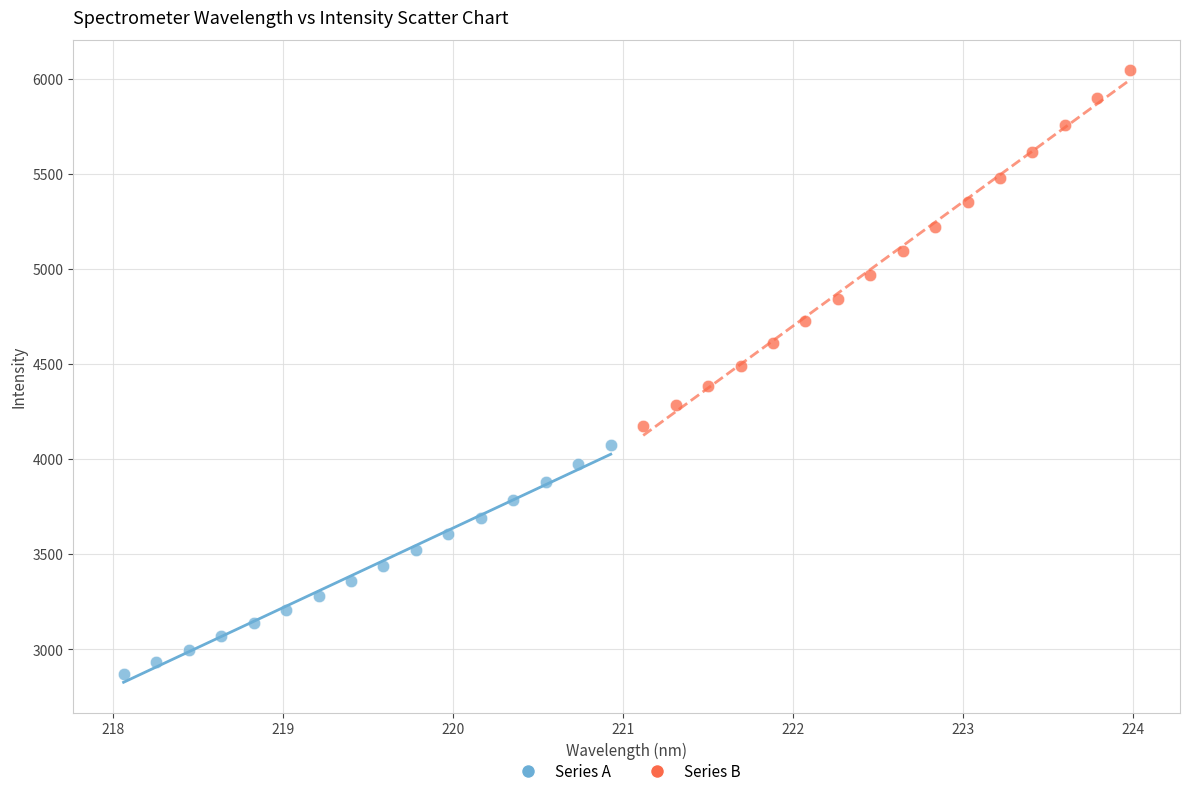

Which series has the largest Y range (max minus min)?

Series B